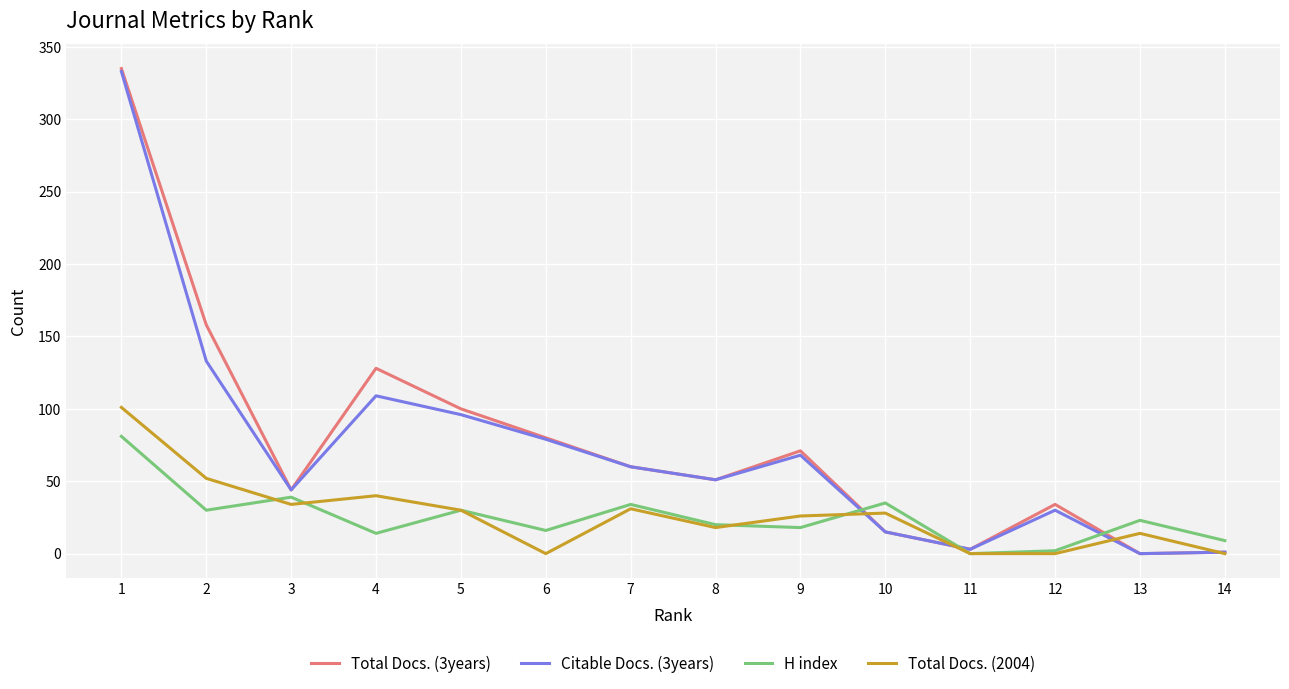

Is it true that Total Docs. (3years) equals 34 at 12?

True